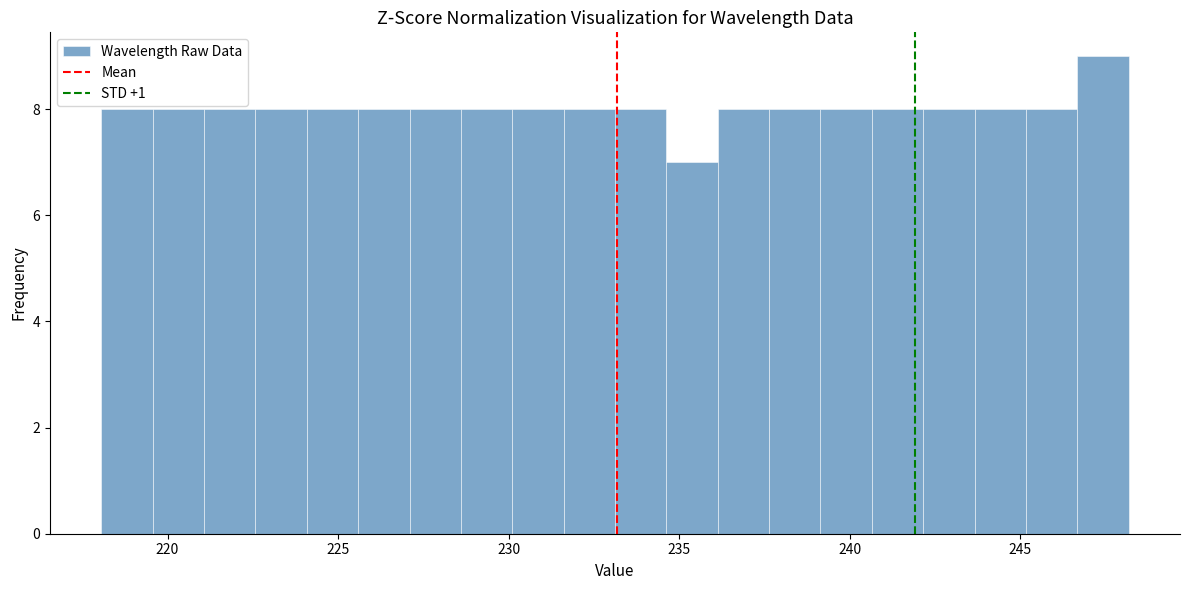

Read against the x-axis, roughly where is the centre of the tallest bar?

247.5